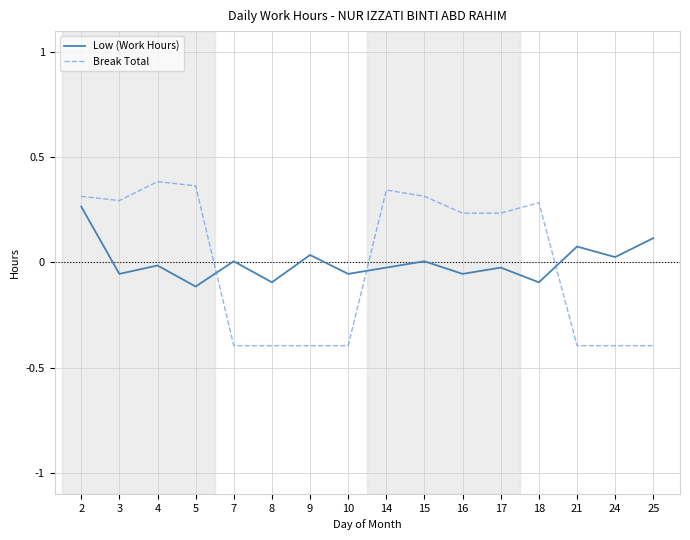

The value of Break Total at 7 is -0.7. True or false?

False